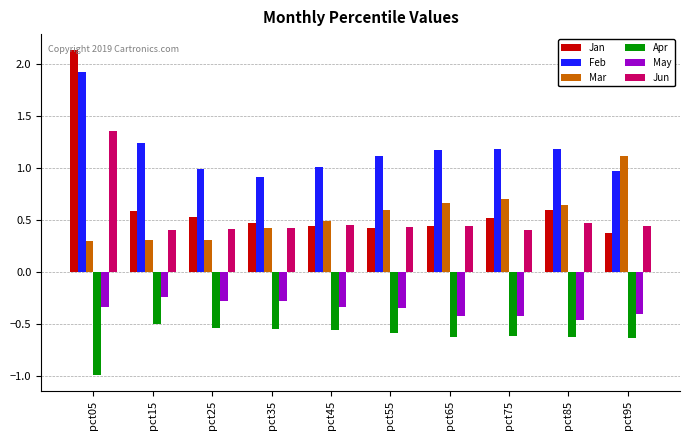

How many groups of bars are there?

10